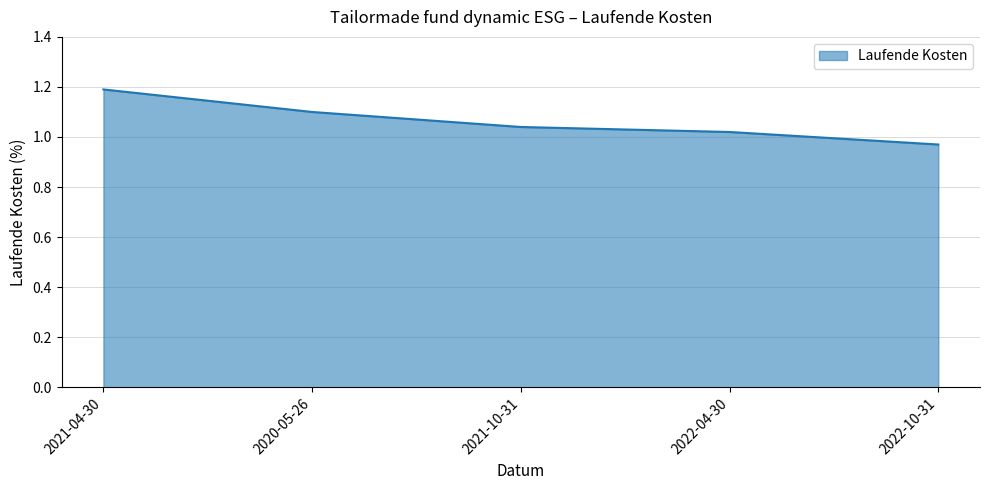

What is the sum of the values at 2022-10-31 and 2022-04-30?

2.0